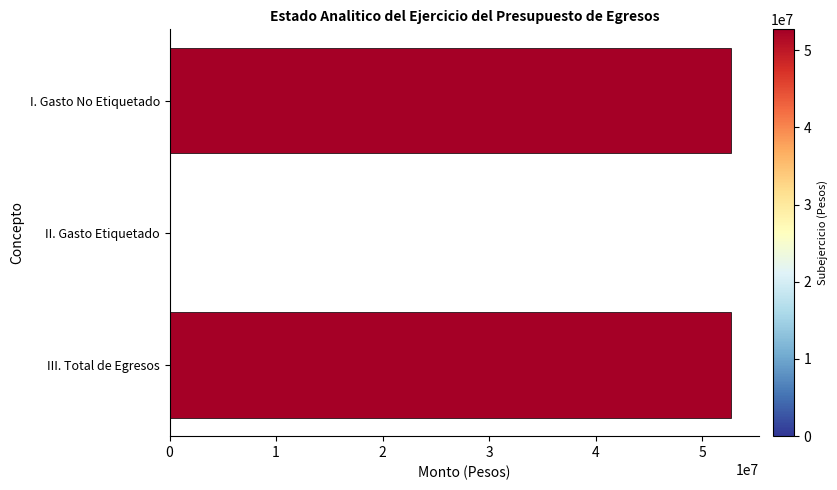

True or false: the data shows -31529934.4 at II. Gasto Etiquetado.

False